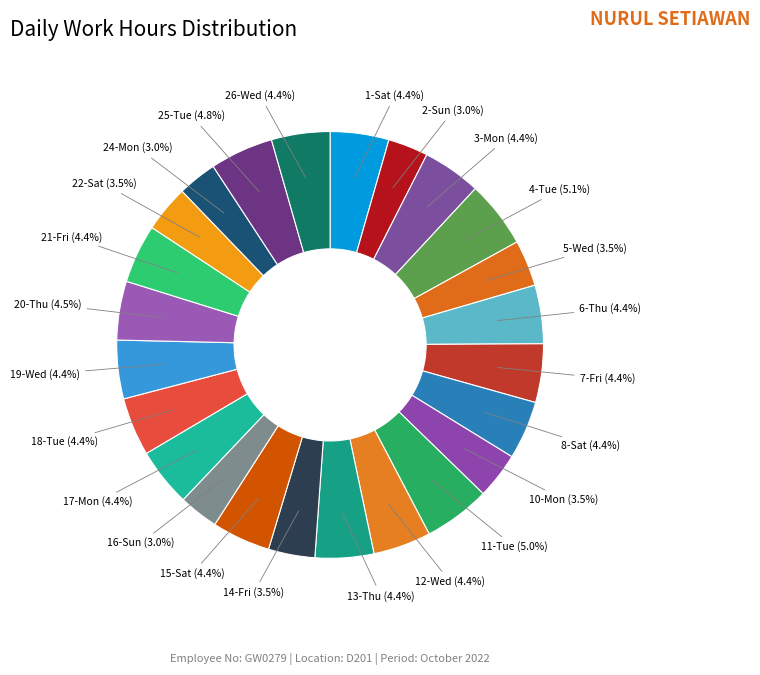

To the nearest percent, what is the difference between the 2-Sun and 15-Sat slice percentages?

1%